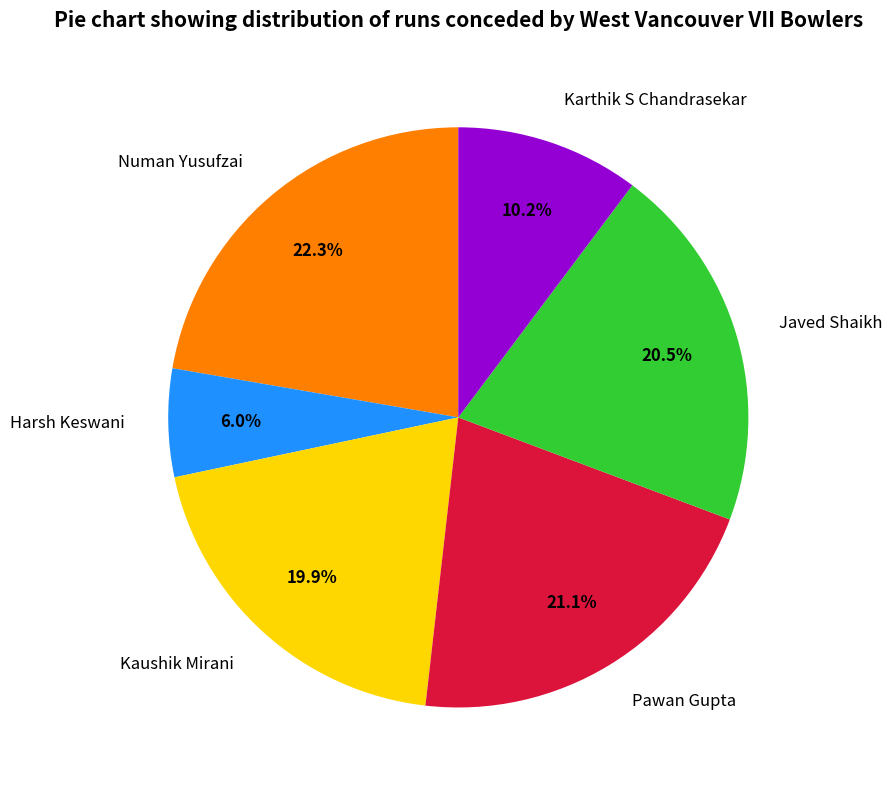

Is there any slice that represents more than half of the pie?

No